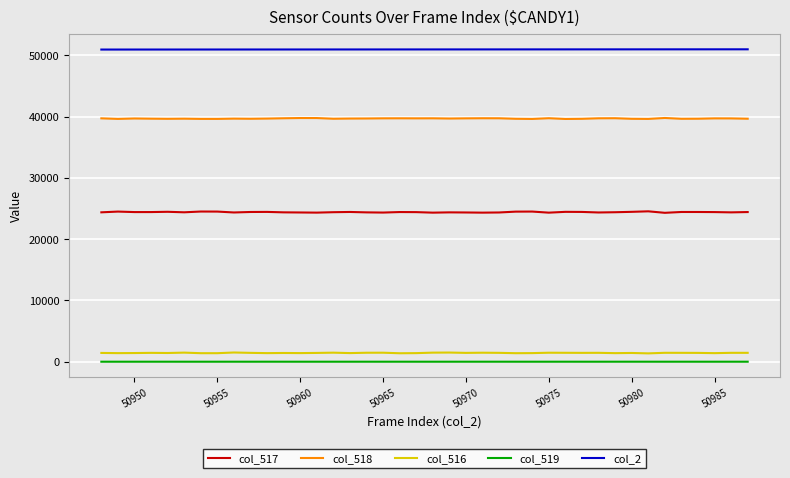

At how many categories does at least one series exceed 37177?

40